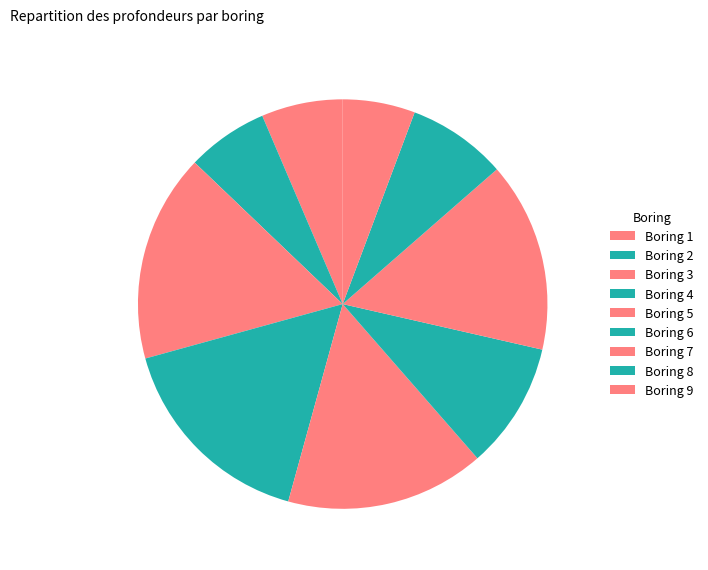

Which category has the smallest portion of the pie?

Boring 9